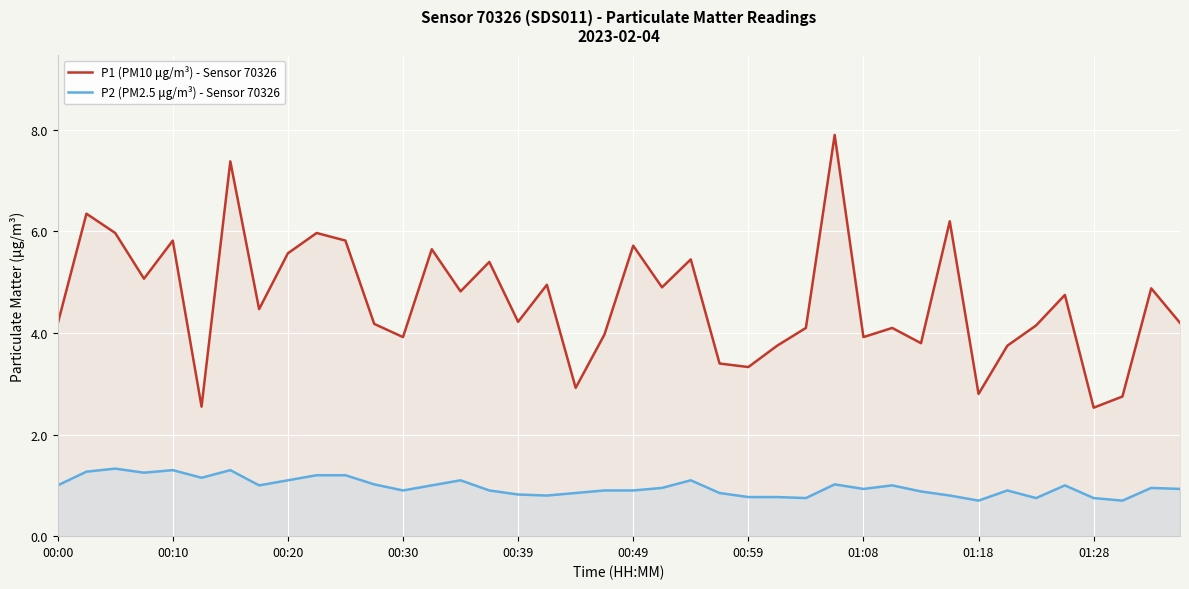

At which category is the sum across all series the highest?

27